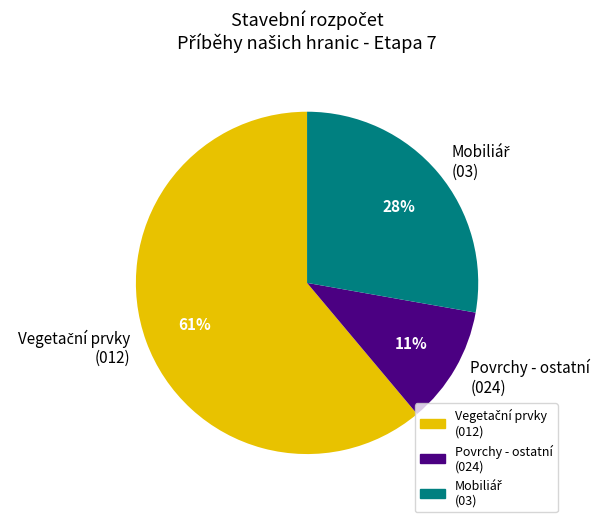

Is there any slice that represents more than half of the pie?

Yes